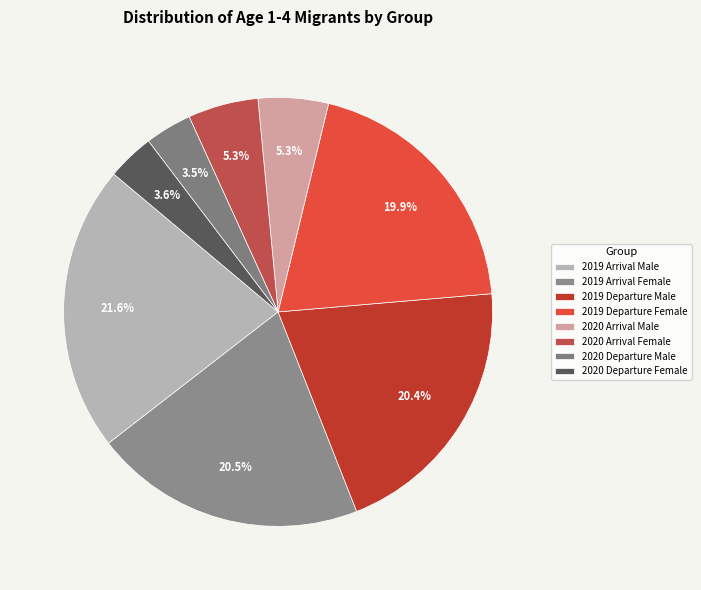

To the nearest percent, what portion does 2019 Departure Female represent?

20%